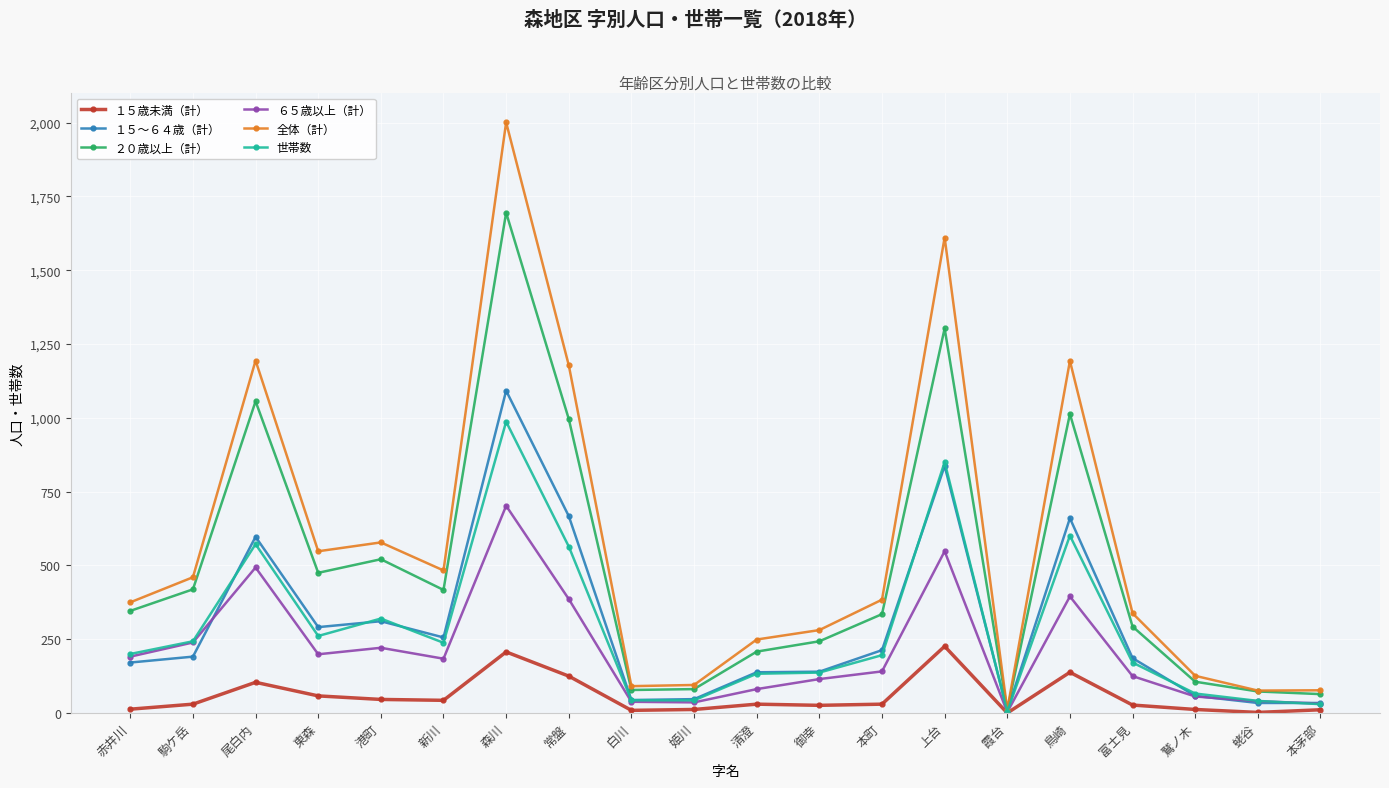

List the series in order of their peak value, highest first.

全体（計）, ２０歳以上（計）, １５～６４歳（計）, 世帯数, ６５歳以上（計）, １５歳未満（計）